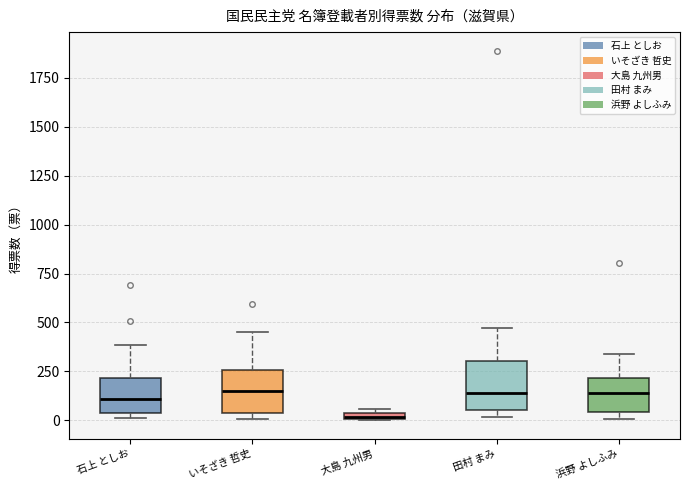

Which box's median line is the lowest?

大島 九州男